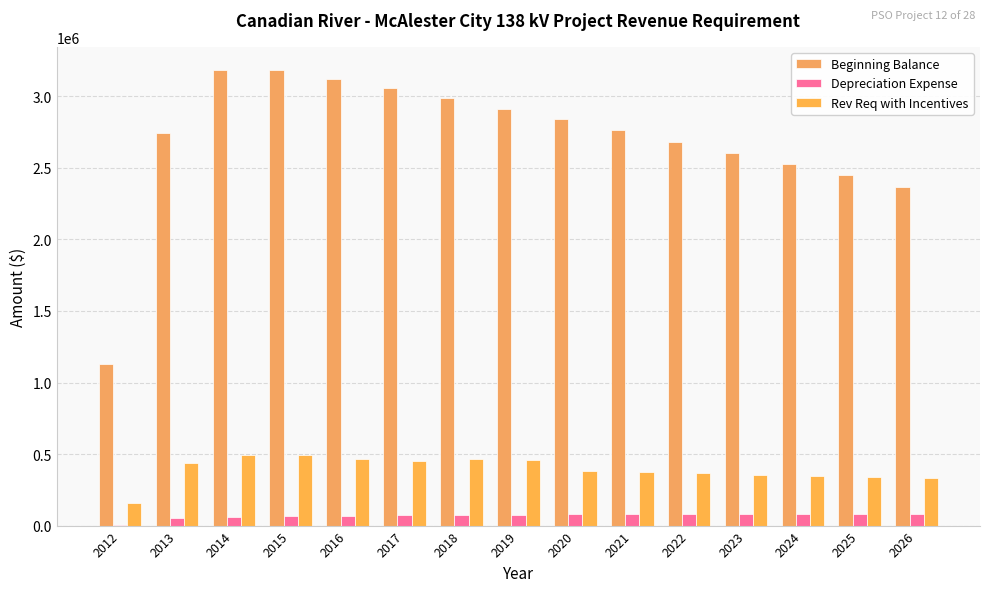

Between 2026 and 2023, which is larger?

2023